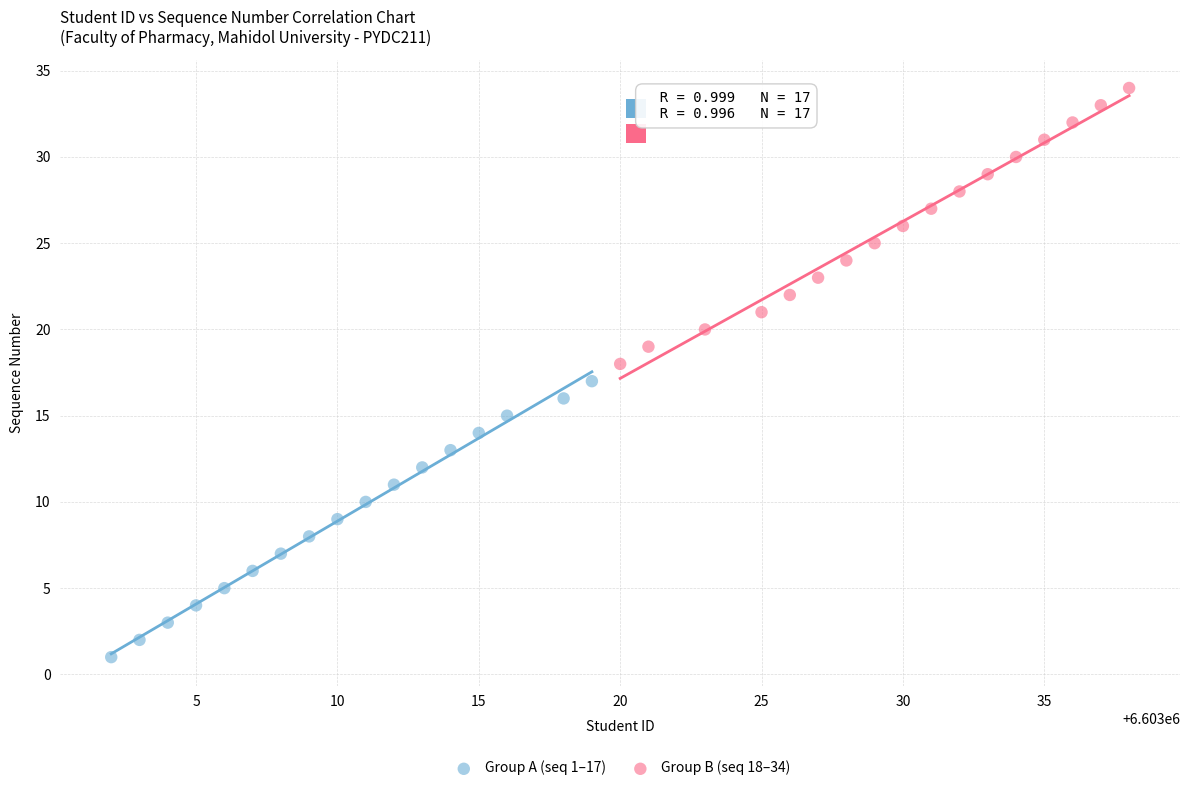

Which series contains the highest Y value?

Group B (seq 18–34)